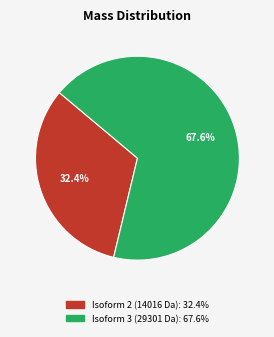

Is there any slice that represents more than half of the pie?

Yes